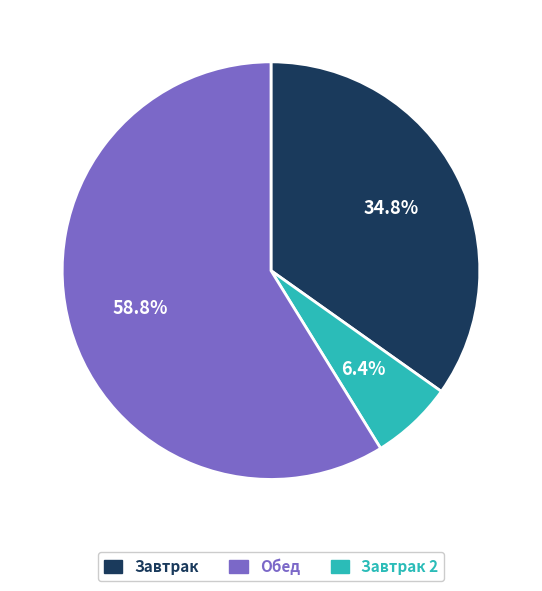

Approximately how many times larger is the value at Завтрак 2 compared to Завтрак?

1.7